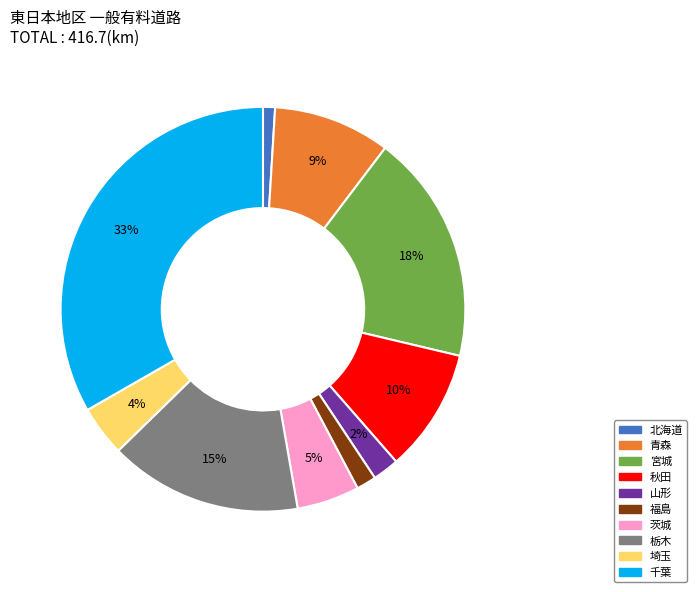

To the nearest percent, what is the difference between the 北海道 and 宮城 slice percentages?

17%